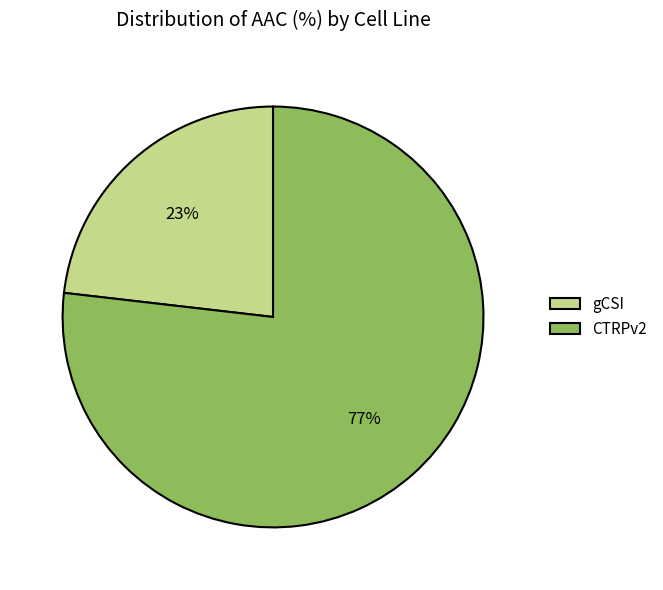

Count the number of slices in the pie.

2